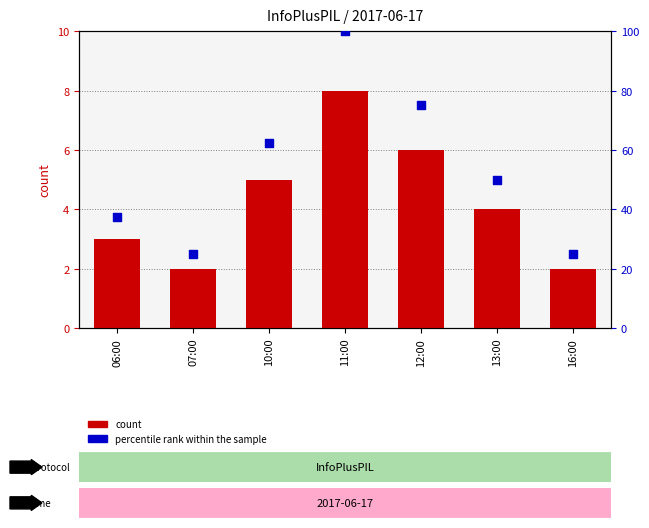

Which series reaches the minimum Y coordinate?

count